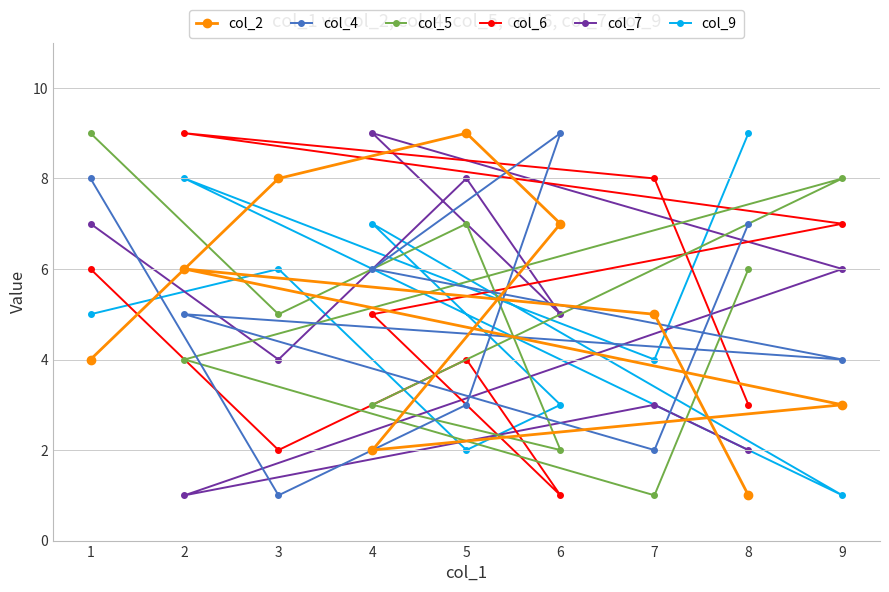

What are all the series names shown in the legend?

col_2, col_4, col_5, col_6, col_7, col_9